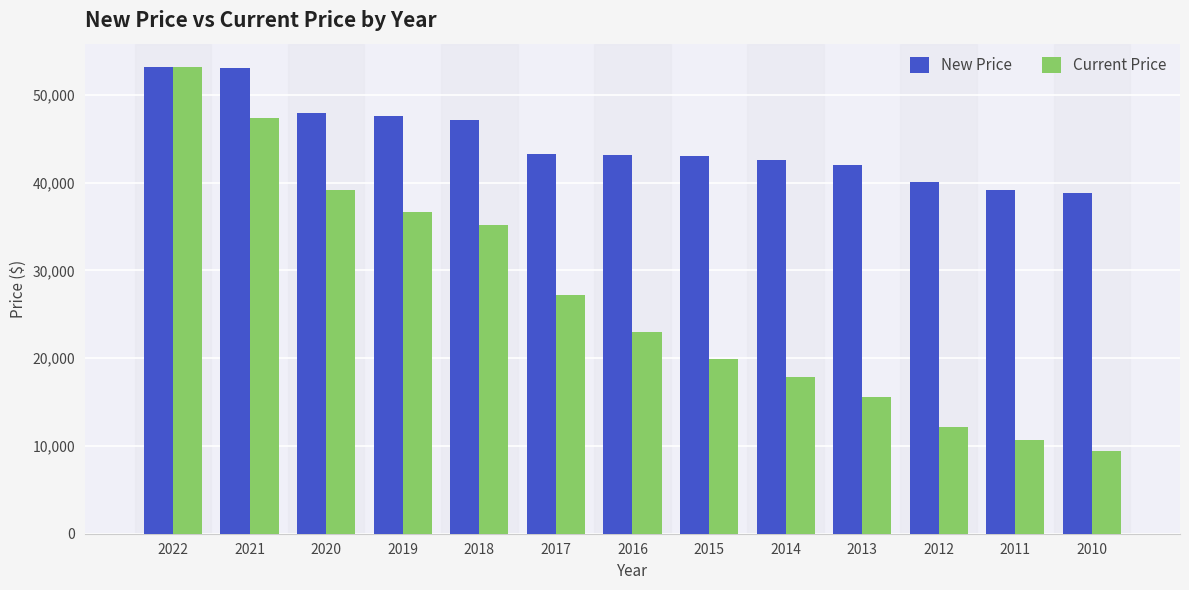

What is the sum of the New Price values at 2018 and 2011?

86254